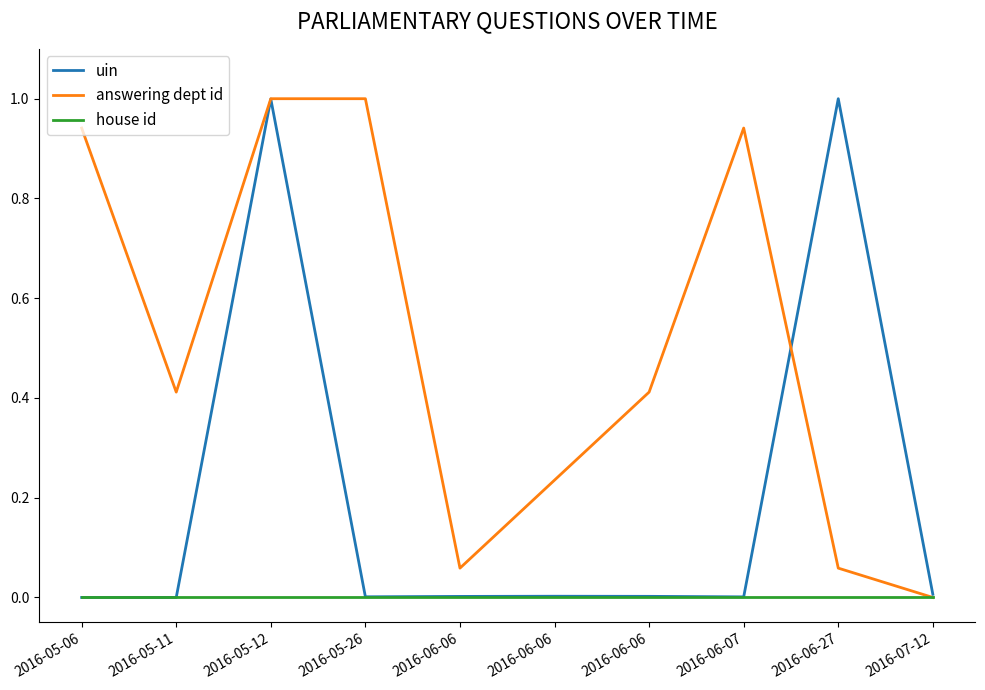

Between 2016-06-07 and 2016-05-12, which is larger?

2016-05-12